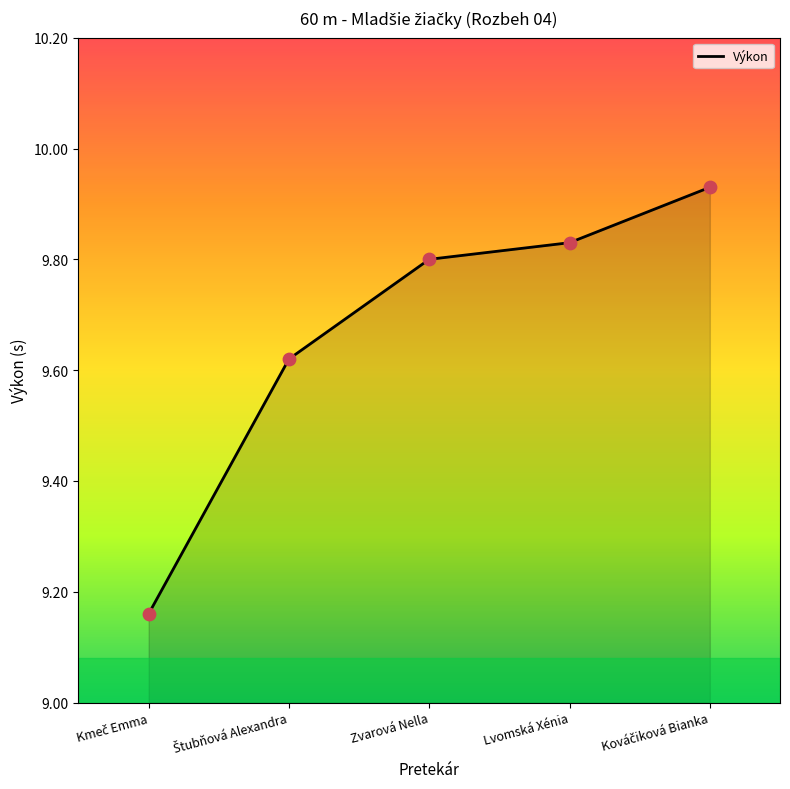

Approximately how many times larger is the value at Lvomská Xénia compared to Zvarová Nella?

1.0